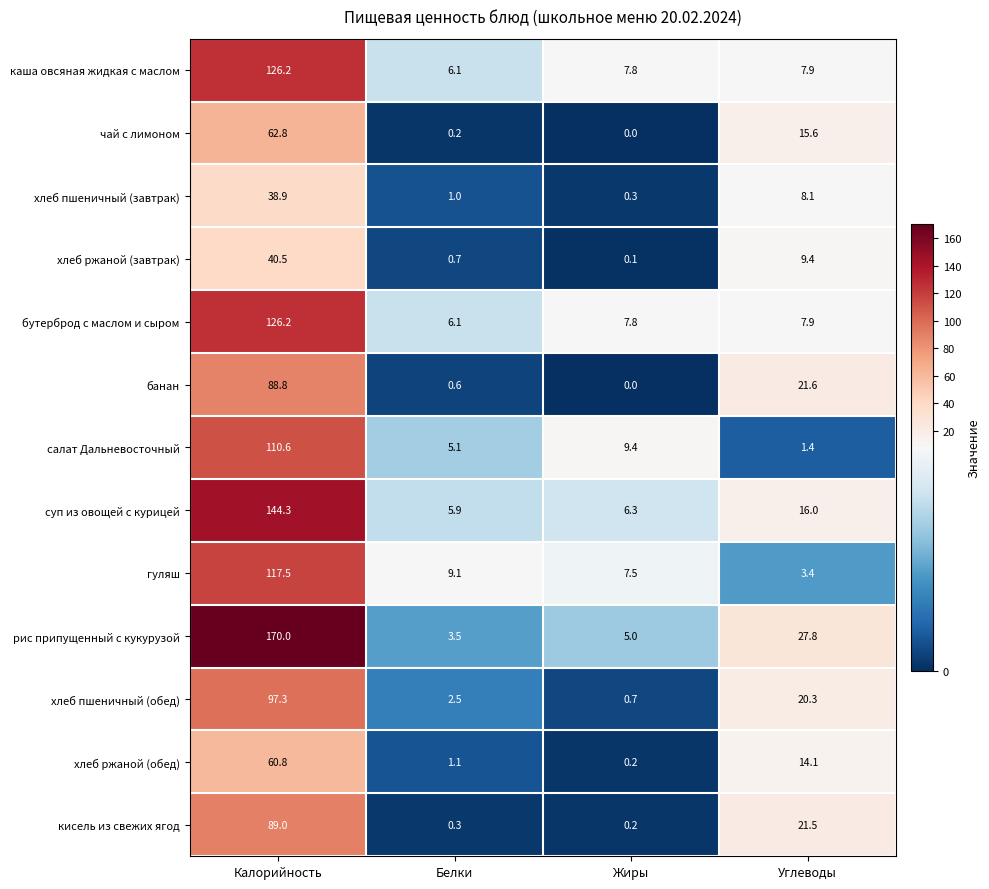

What is the average value of the рис припущенный с кукурузой series?

51.6